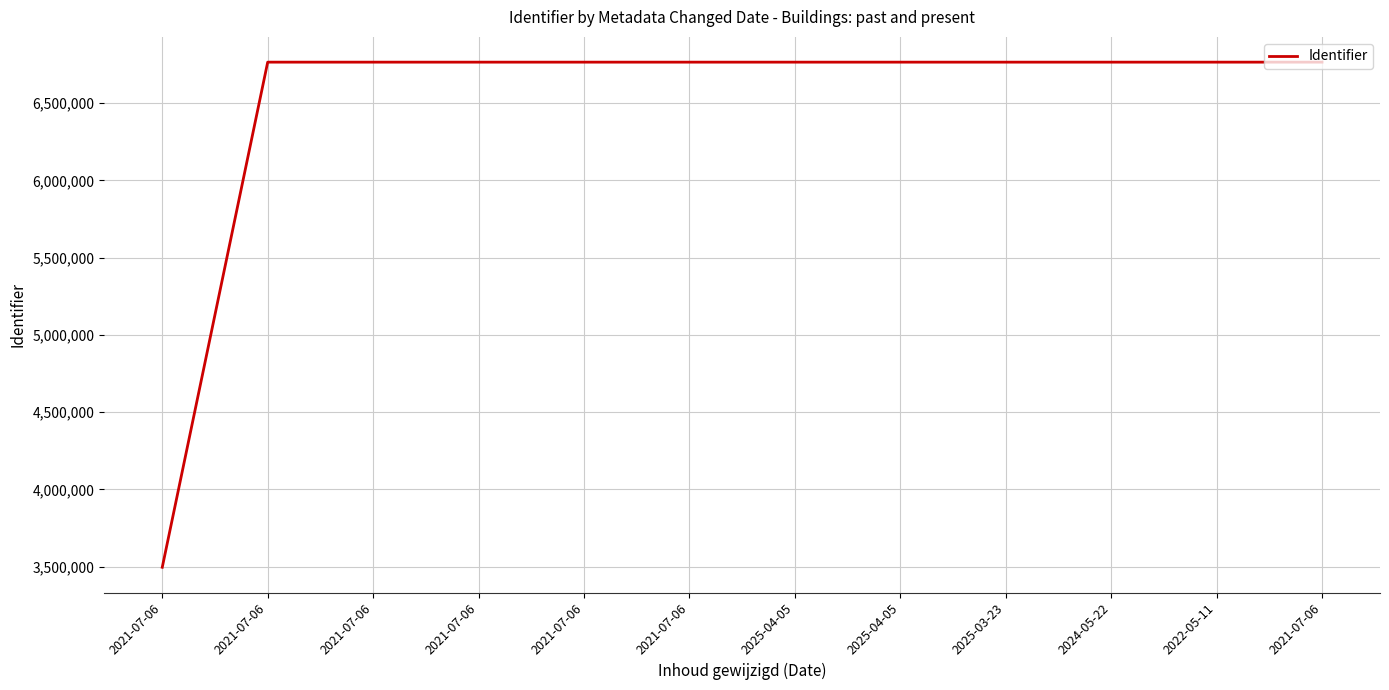

List the labels in order of value, smallest first.

2021-07-06, 2021-07-06, 2021-07-06, 2021-07-06, 2021-07-06, 2021-07-06, 2025-04-05, 2025-04-05, 2025-03-23, 2024-05-22, 2022-05-11, 2021-07-06